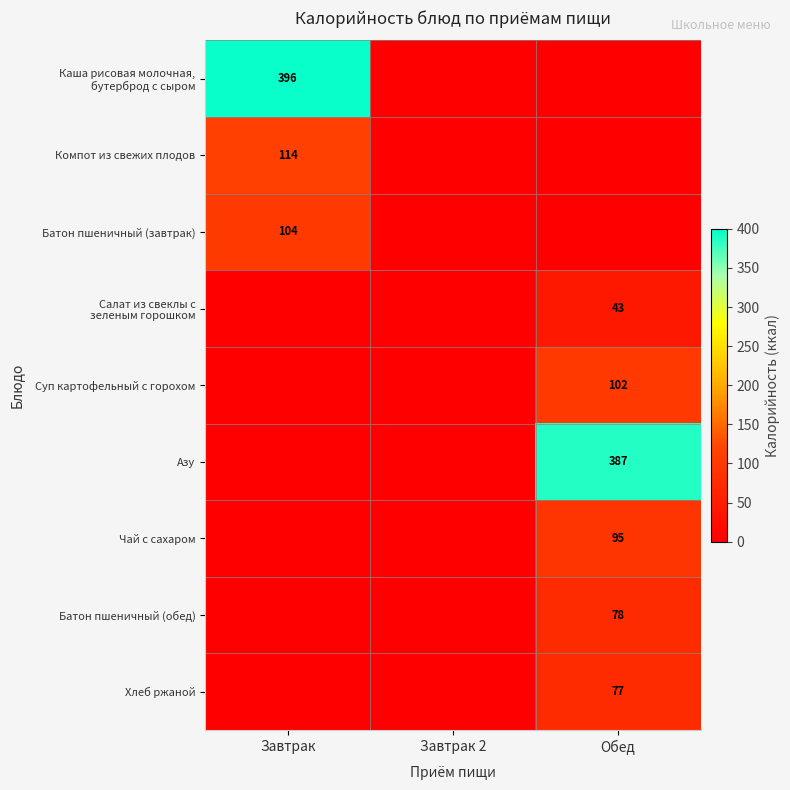

What is the total value across all series at Обед?

782